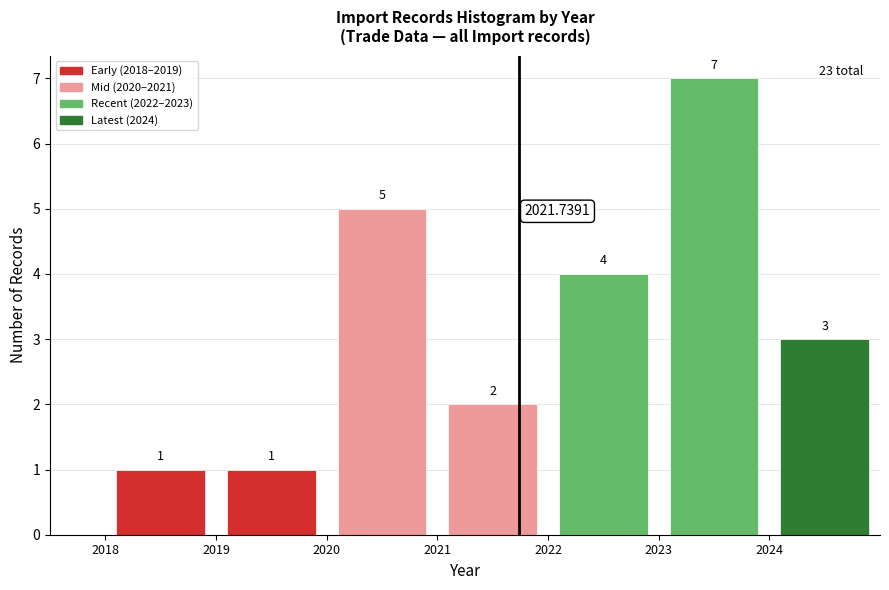

Which range on the x-axis has the tallest bar?

2023 to 2024